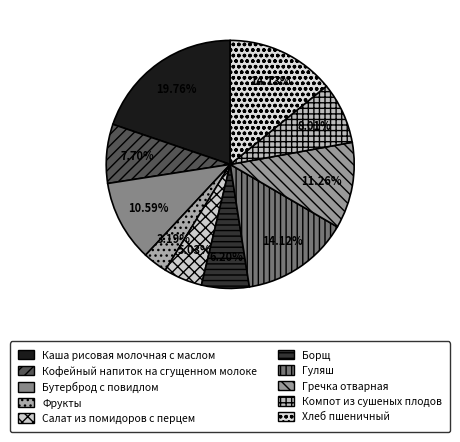

To the nearest percent, what is the average slice percentage?

10%